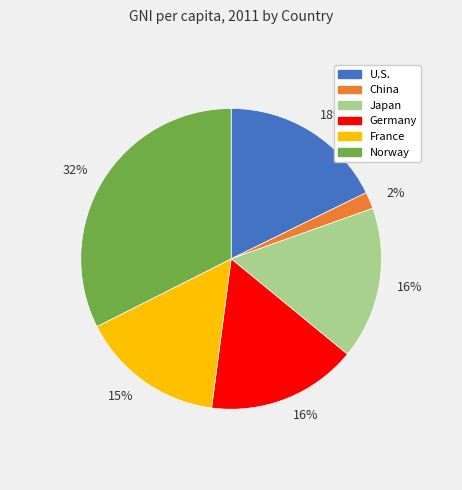

Is there any slice that represents more than half of the pie?

No